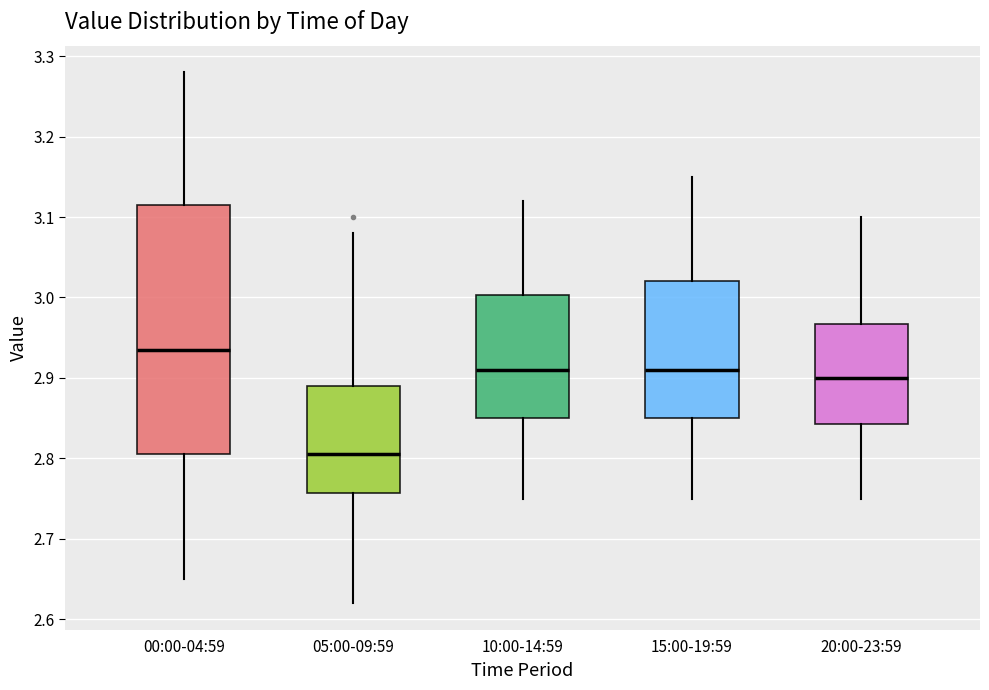

Where does the lower whisker of the box for 10:00-14:59 end on the y-axis? The values are not printed on the chart, so give them approximately, as read against the axis.

2.75